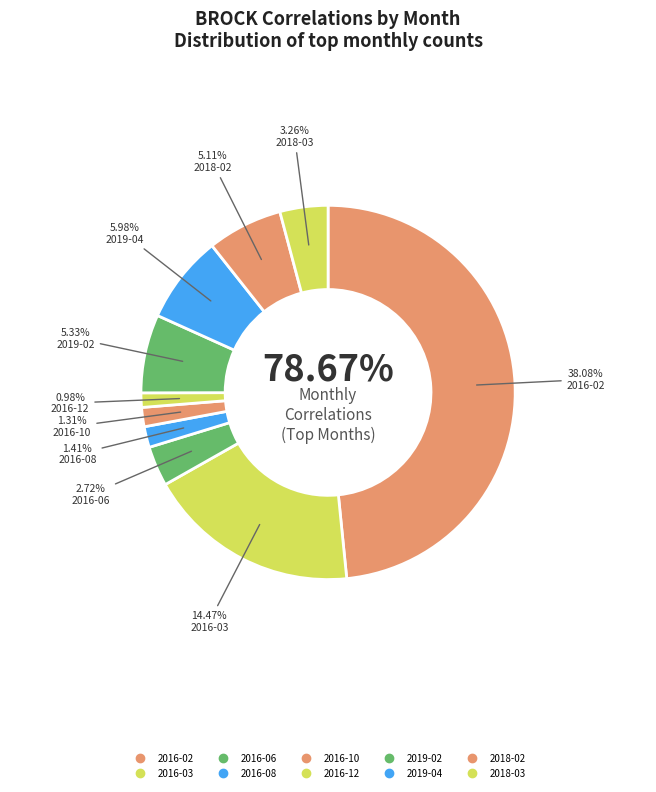

Is there a majority slice in this chart?

No